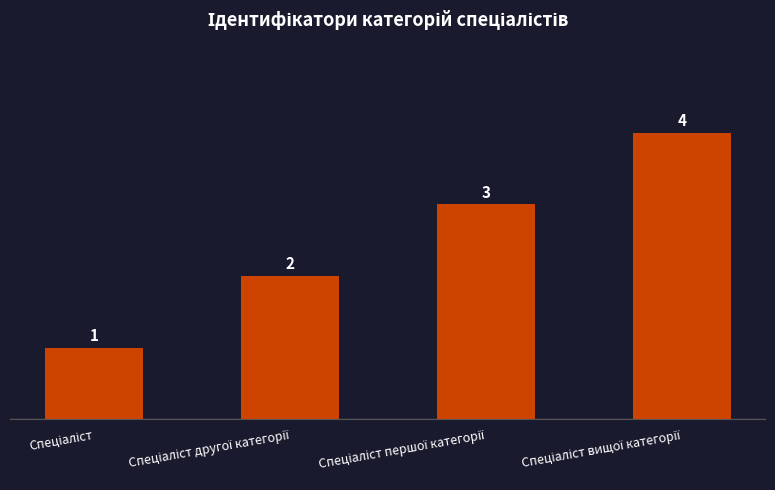

What is the maximum value shown in the chart?

4